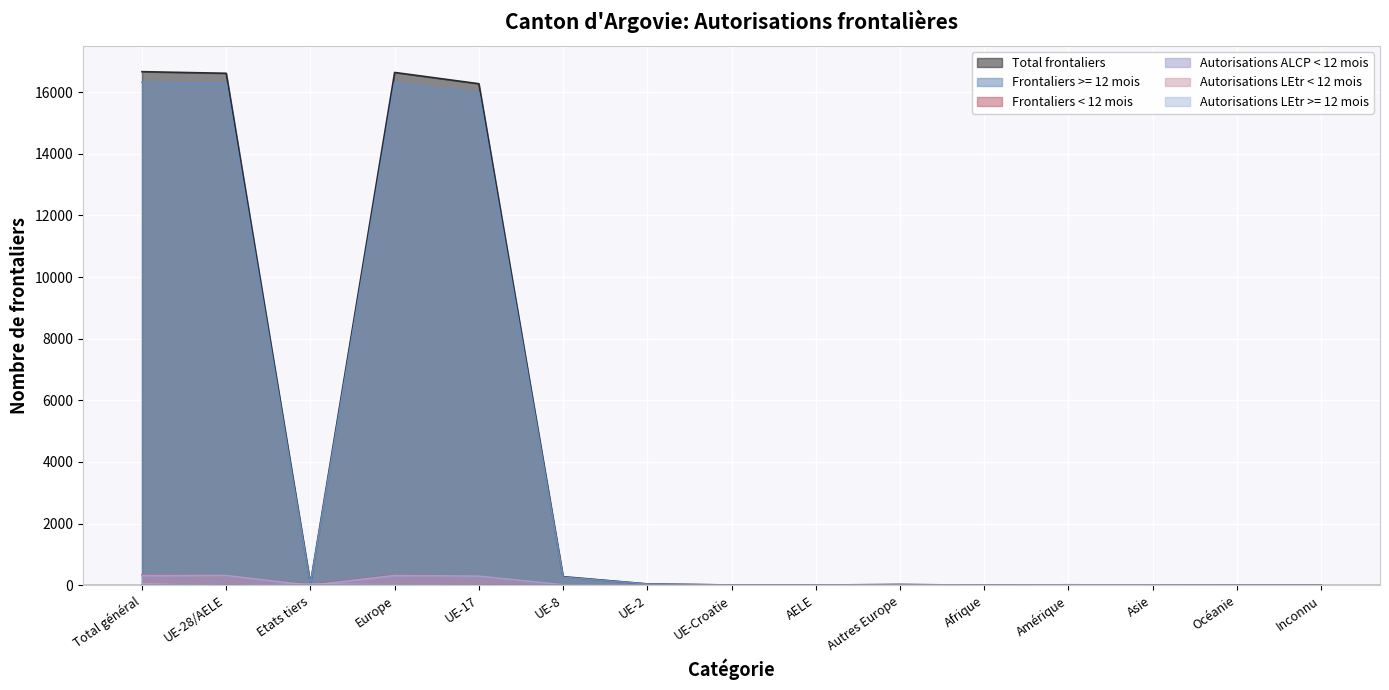

Reading left to right, transcribe all the data shown in this chart.

Total frontaliers: 16664	16612	52	16639	16273	279	44	9	7	27	1	16	8	0	0
Frontaliers >= 12 mois: 16322	16295	27	16305	15977	262	40	9	7	10	0	11	6	0	0
Frontaliers < 12 mois: 342	317	25	334	296	17	4	0	0	17	1	5	2	0	0
Autorisations ALCP < 12 mois: 317	317	0	317	296	17	4	0	0	0	0	0	0	0	0
Autorisations LEtr < 12 mois: 25	0	25	17	0	0	0	0	0	17	1	5	2	0	0
Autorisations LEtr >= 12 mois: 27	0	27	10	0	0	0	0	0	10	0	11	6	0	0